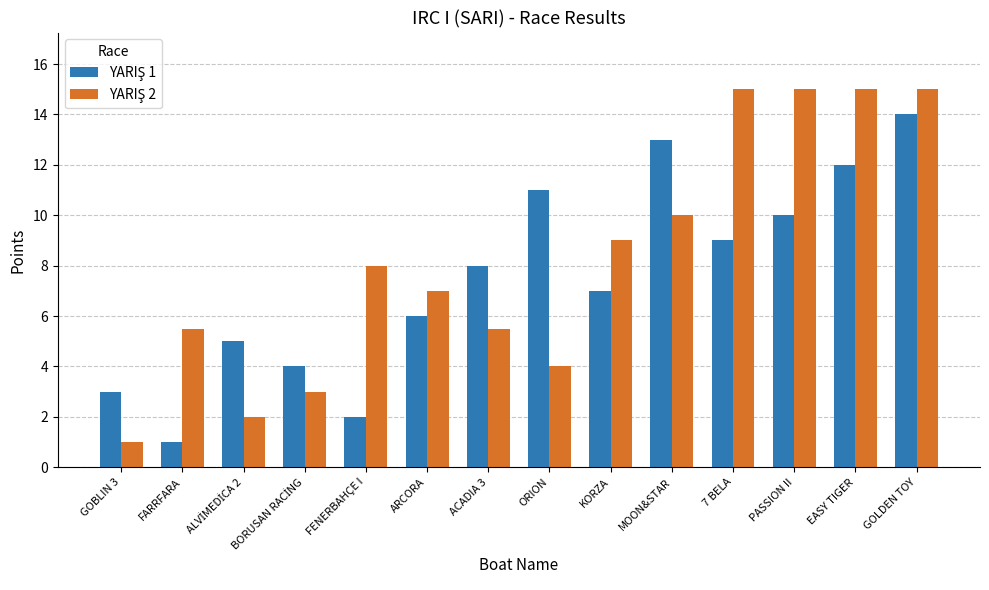

What is the minimum value shown in the chart?

1.0